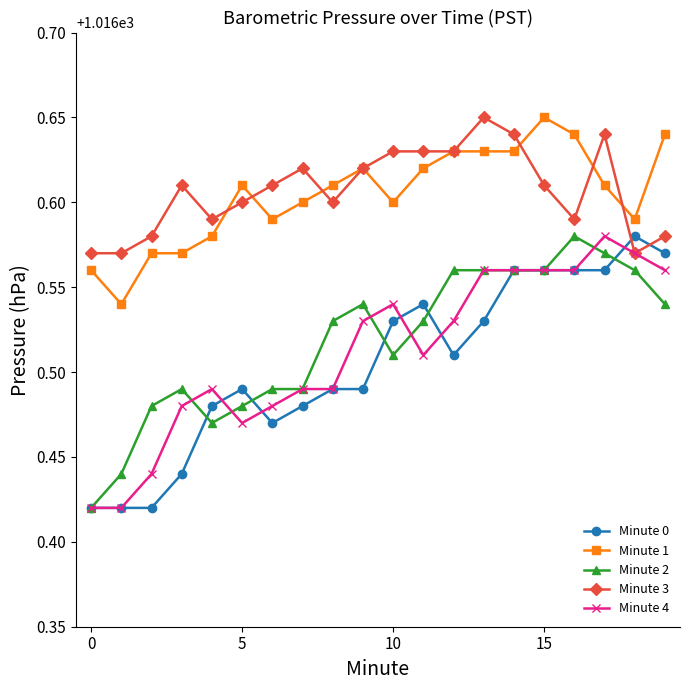

How many Minute 3 values are between 1016 and 1017?

20